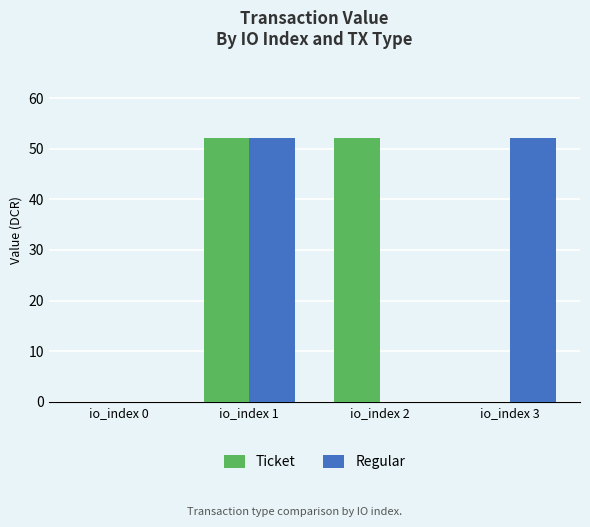

What is the sum of all Regular values?

104.3